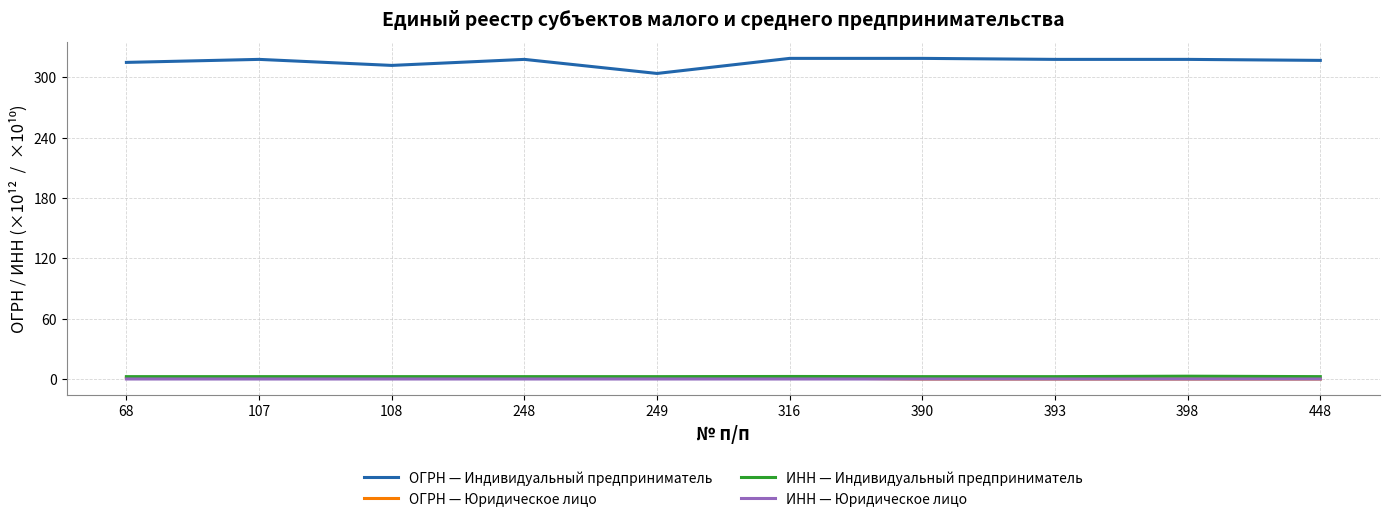

What is the maximum value shown in the chart?

319.0